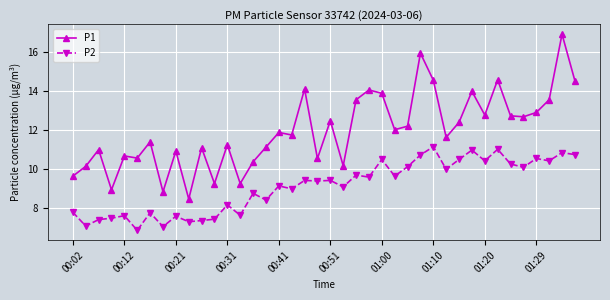

In P2, how many points are lower than both neighbors (excluding endpoints)?

15